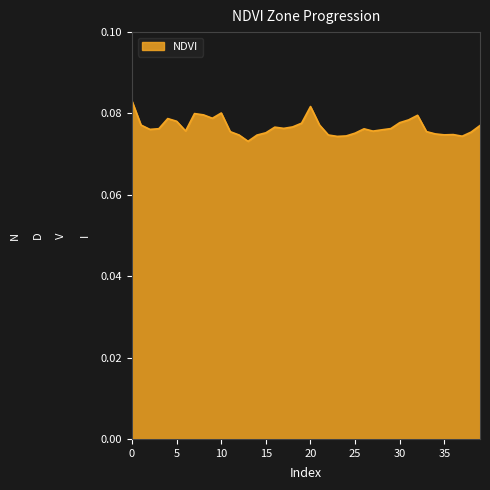

How many values are between 0 and 1?

40